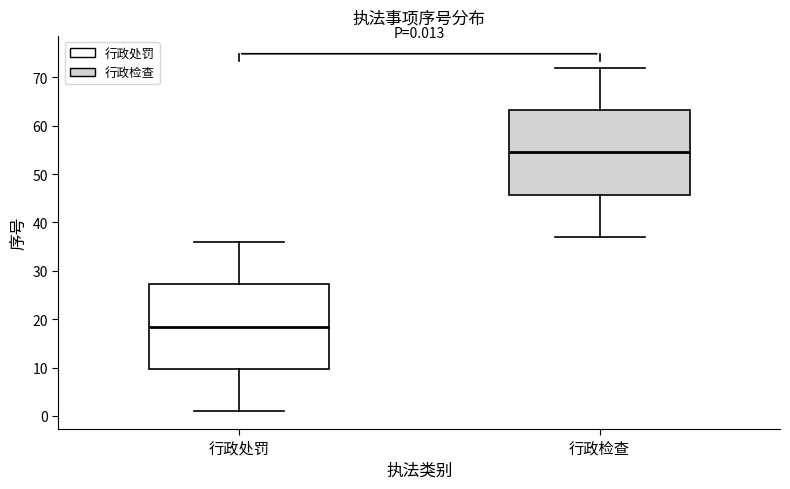

Which box's median line is the lowest?

行政处罚